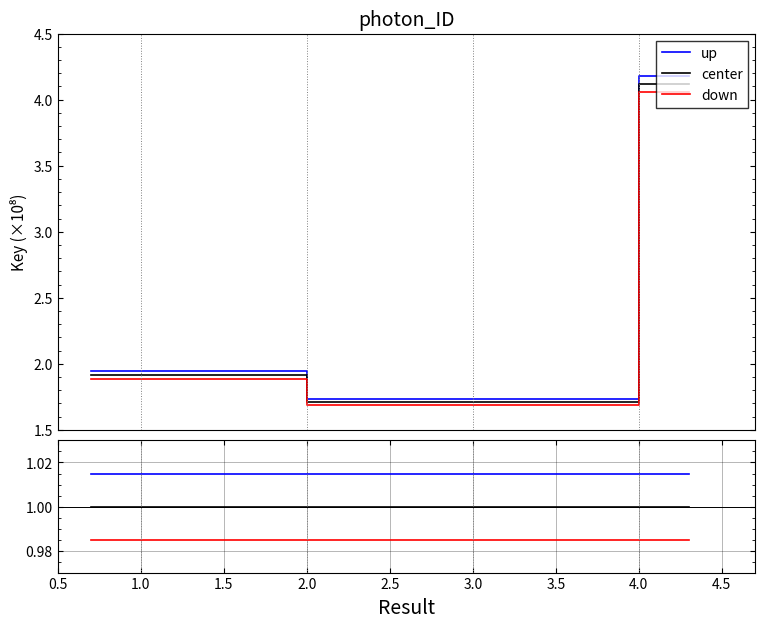

What are all the series names shown in the legend?

up, center, down